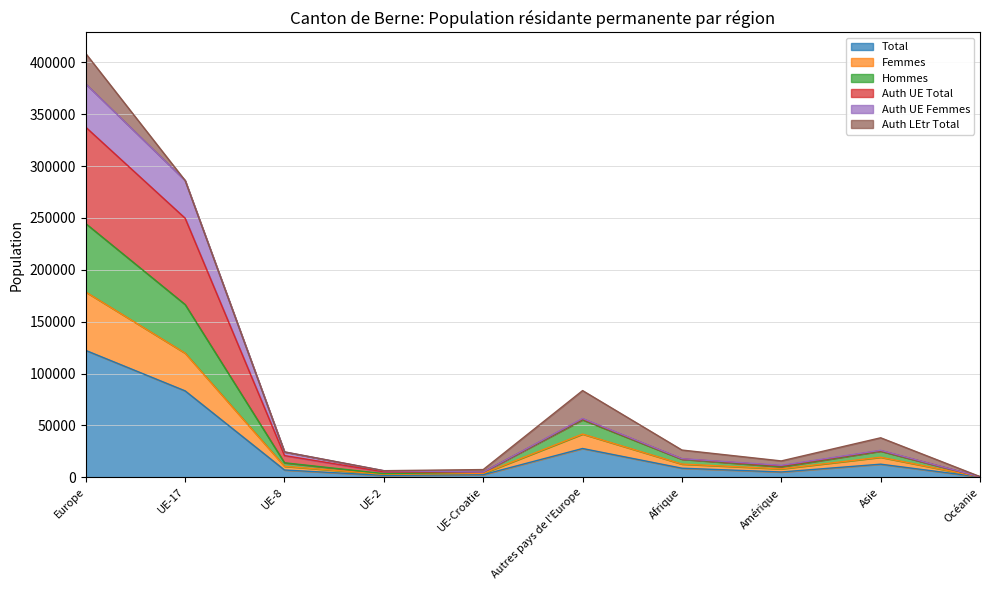

At which category is the sum across all series the highest?

Europe